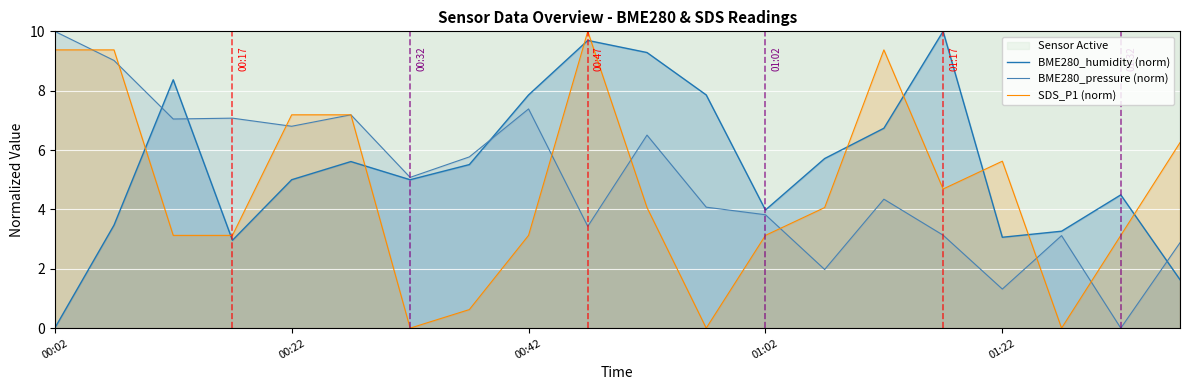

Reading right to left, list all the values displayed in this chart.

BME280_humidity (norm): 1.6	4.5	3.3	3.1	10.0	6.7	5.7	4.0	7.9	9.3	9.7	7.9	5.5	5.0	5.6	5.0	3.0	8.4	3.5	0.0
BME280_pressure (norm): 2.9	0.0	3.1	1.3	3.1	4.3	2.0	3.8	4.1	6.5	3.4	7.4	5.8	5.1	7.2	6.8	7.1	7.0	9.0	10.0
SDS_P1 (norm): 6.2	3.1	0.0	5.6	4.7	9.4	4.1	3.1	0.0	4.1	10.0	3.1	0.6	0.0	7.2	7.2	3.1	3.1	9.4	9.4